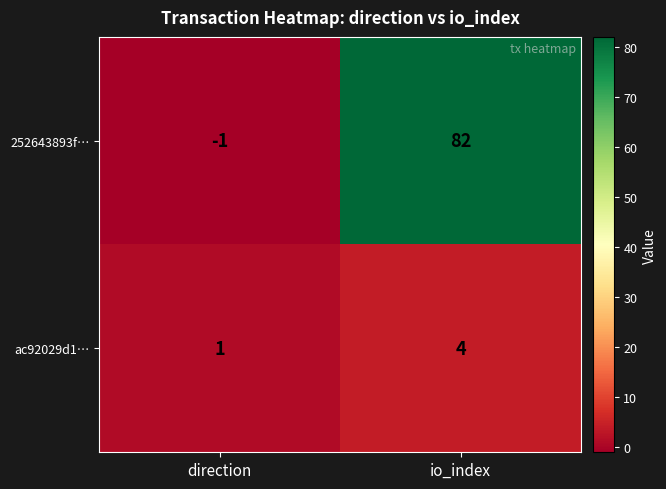

Between direction and io_index, which series saw the biggest shift?

252643893f…